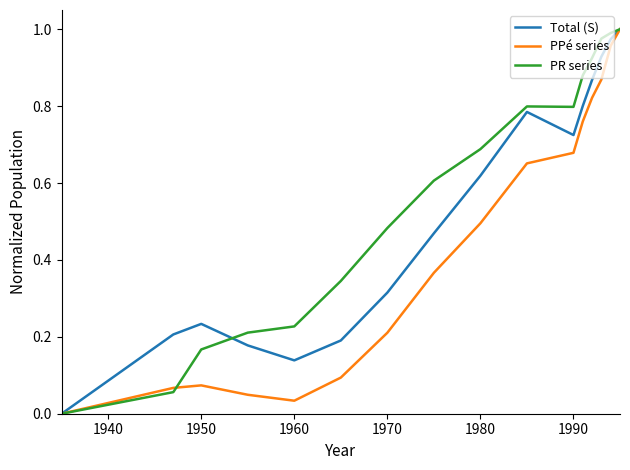

Rank the series by their average value, from lowest to highest.

PPé series, Total (S), PR series